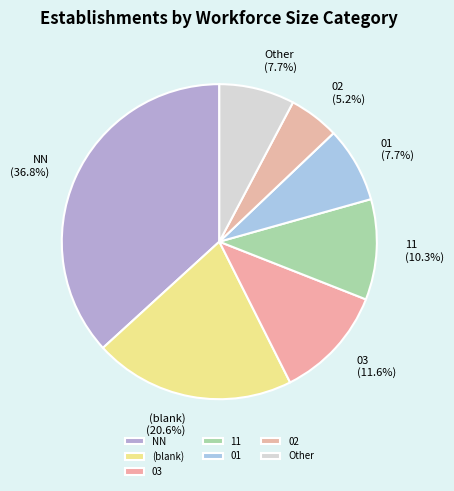

Between Other (7.7%) and 02 (5.2%), which is larger?

Other (7.7%)